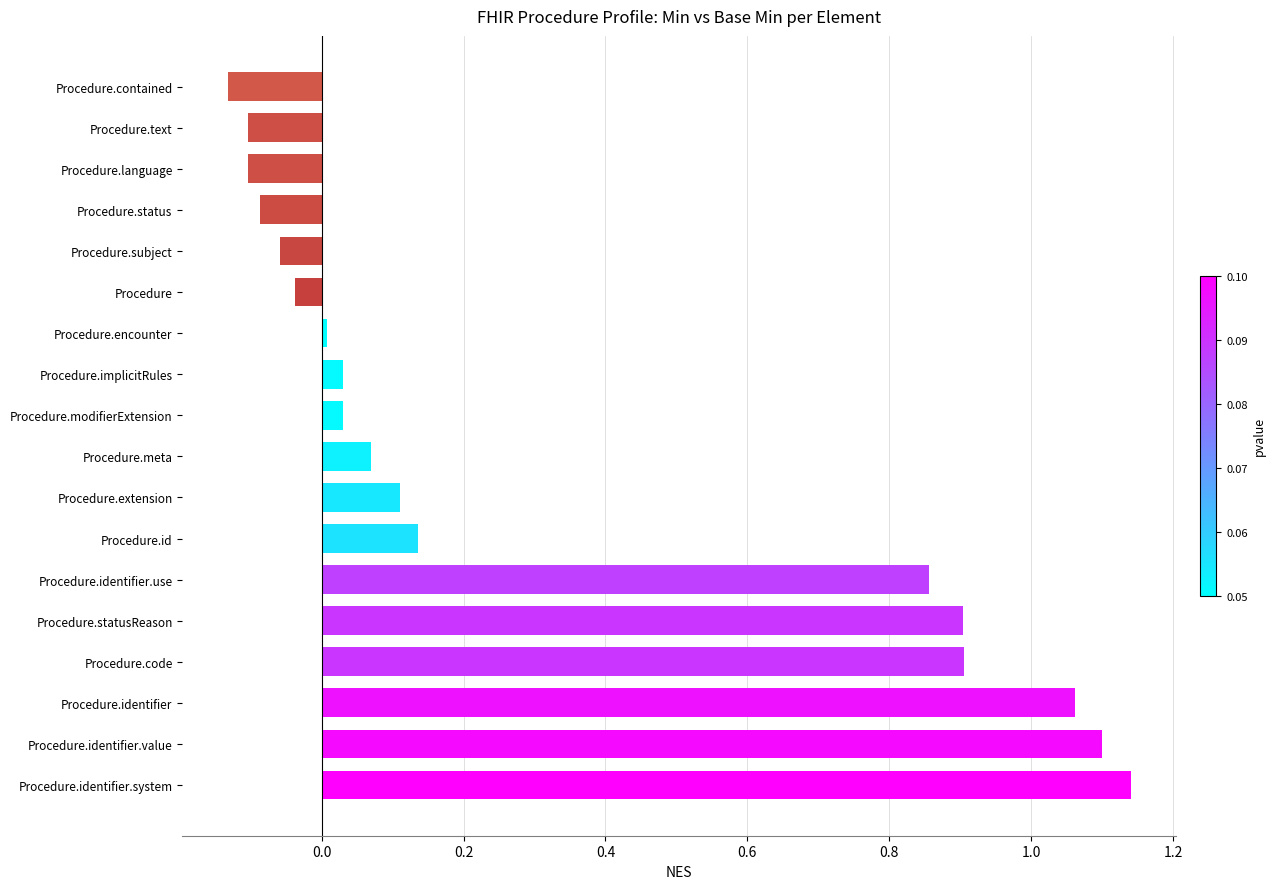

At which category does the chart reach its peak across all series?

Procedure.identifier.system